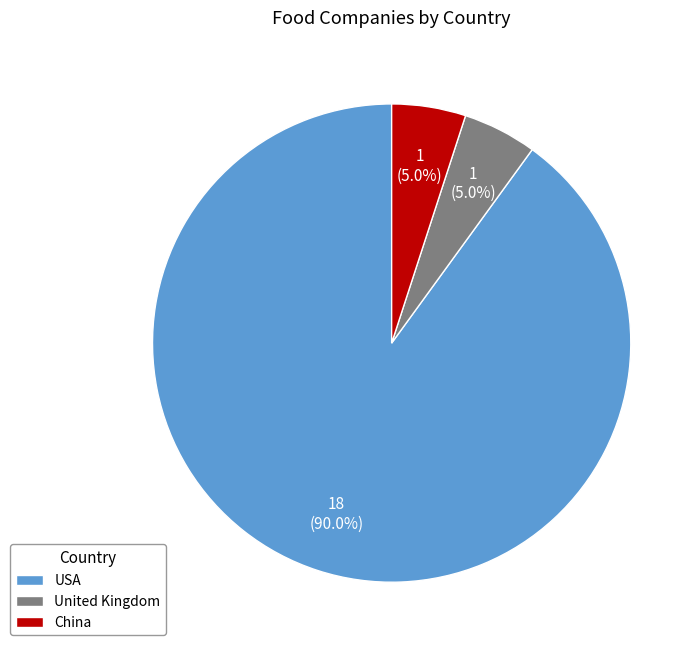

How many slices are in this pie chart?

3